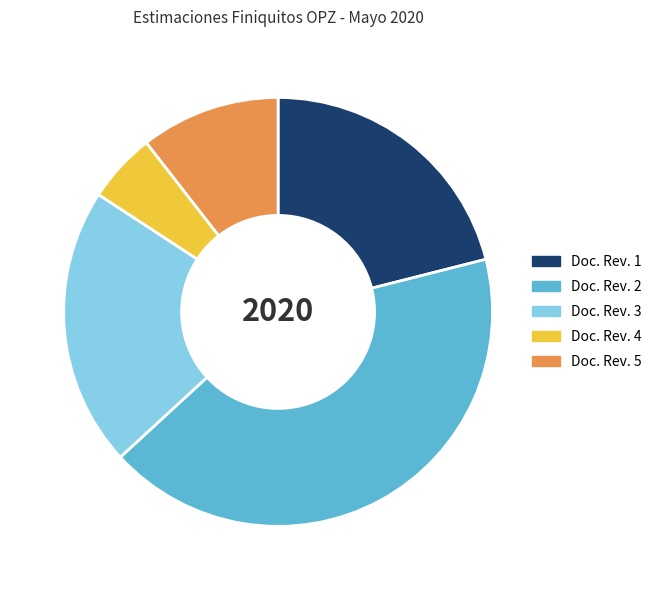

Approximately how many times larger is the value at Doc. Rev. 5 compared to Doc. Rev. 3?

0.5